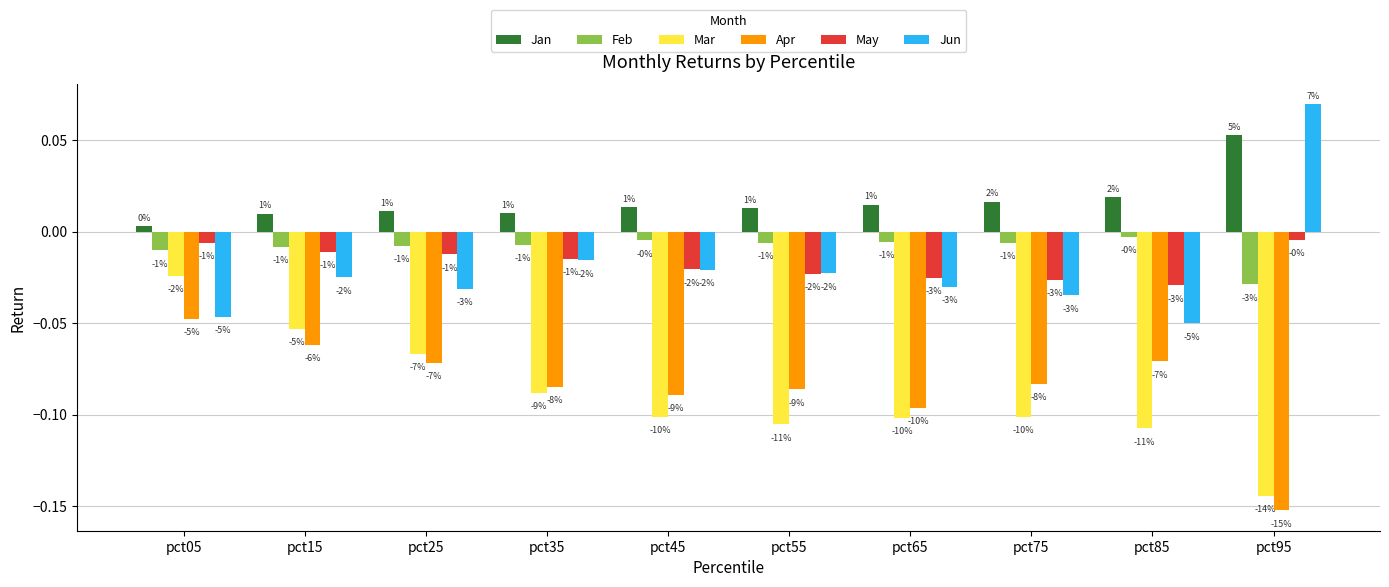

At how many categories does at least one series exceed 0?

10